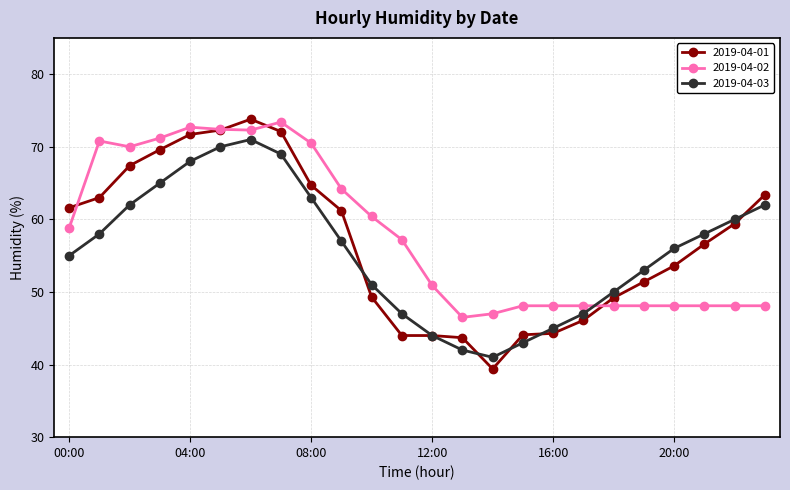

What is the maximum value for 2019-04-03?

71.0